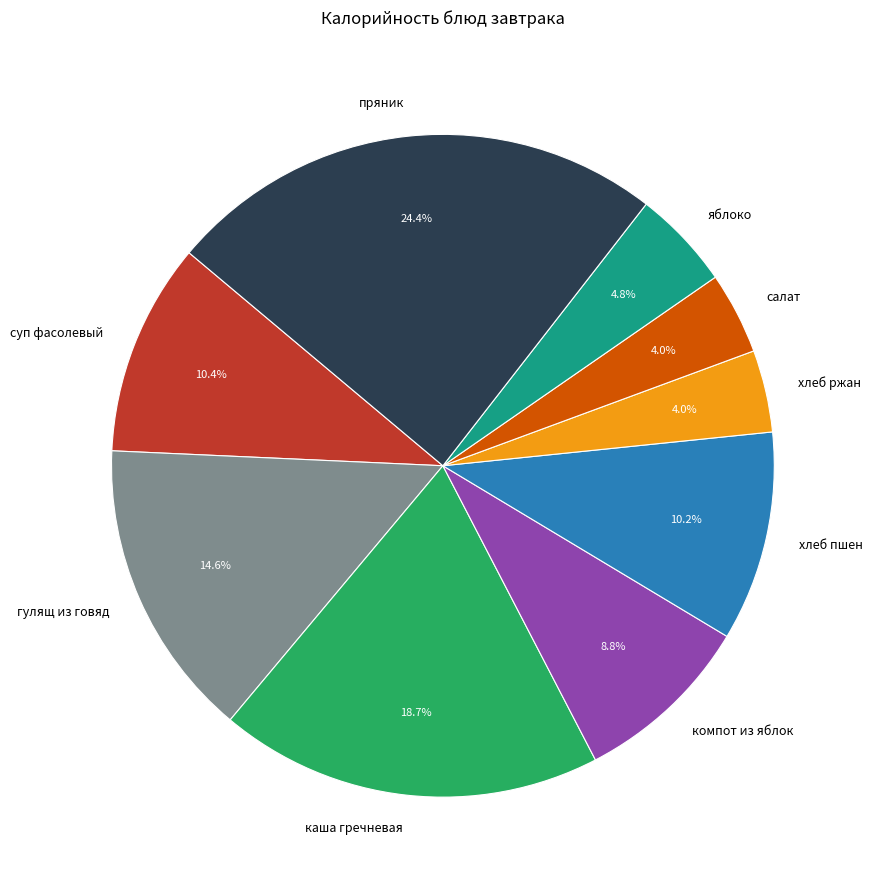

What is the ratio of the value at компот из яблок to the value at пряник?

0.4